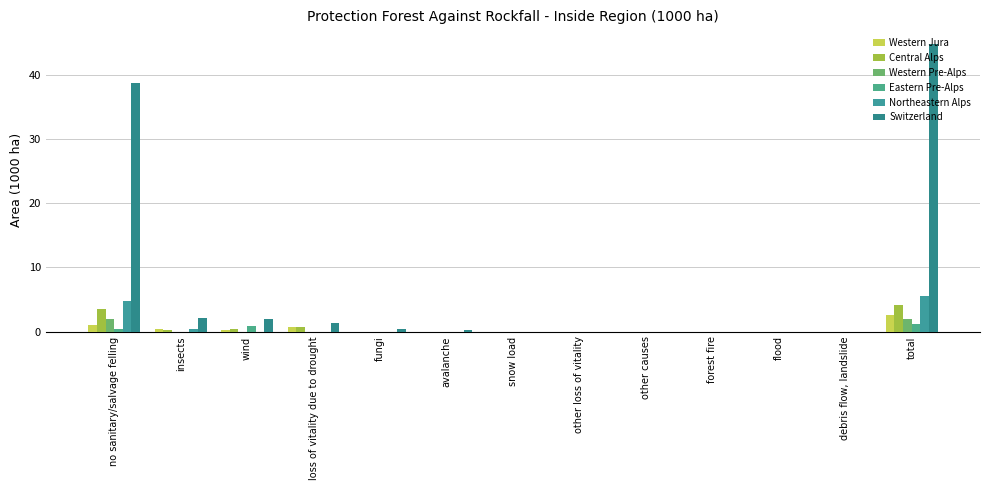

What are all the series names shown in the legend?

Western Jura, Central Alps, Western Pre-Alps, Eastern Pre-Alps, Northeastern Alps, Switzerland